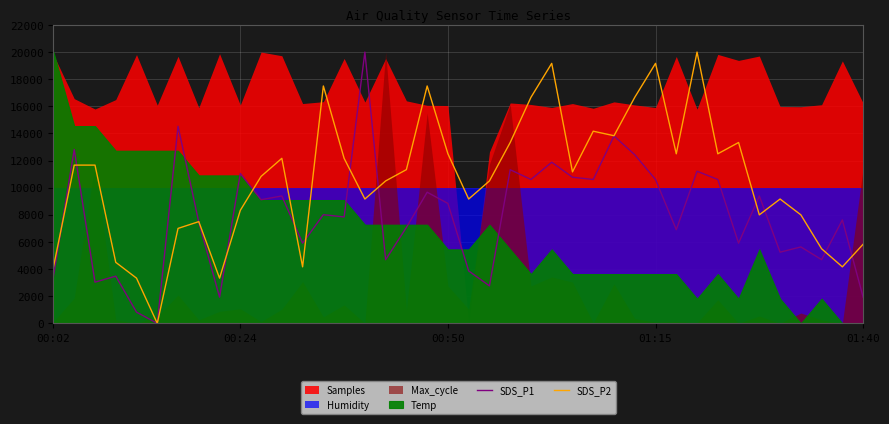

What is the sum of all SDS_P1 values?

317016.6